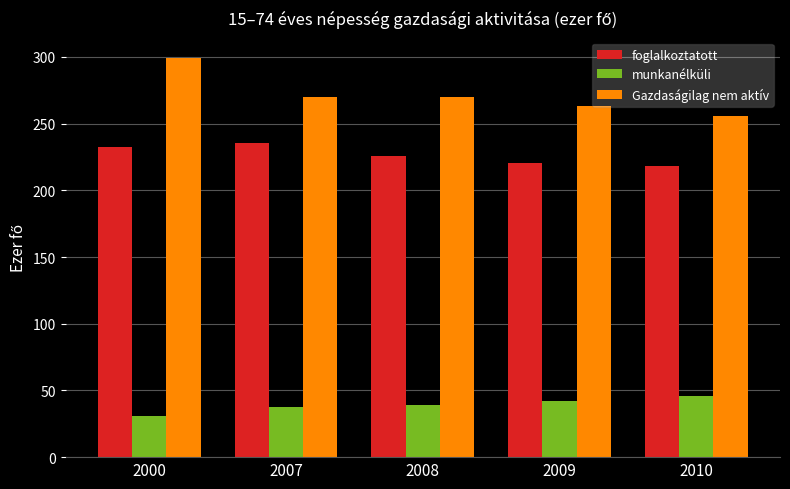

How many groups of bars are there?

5